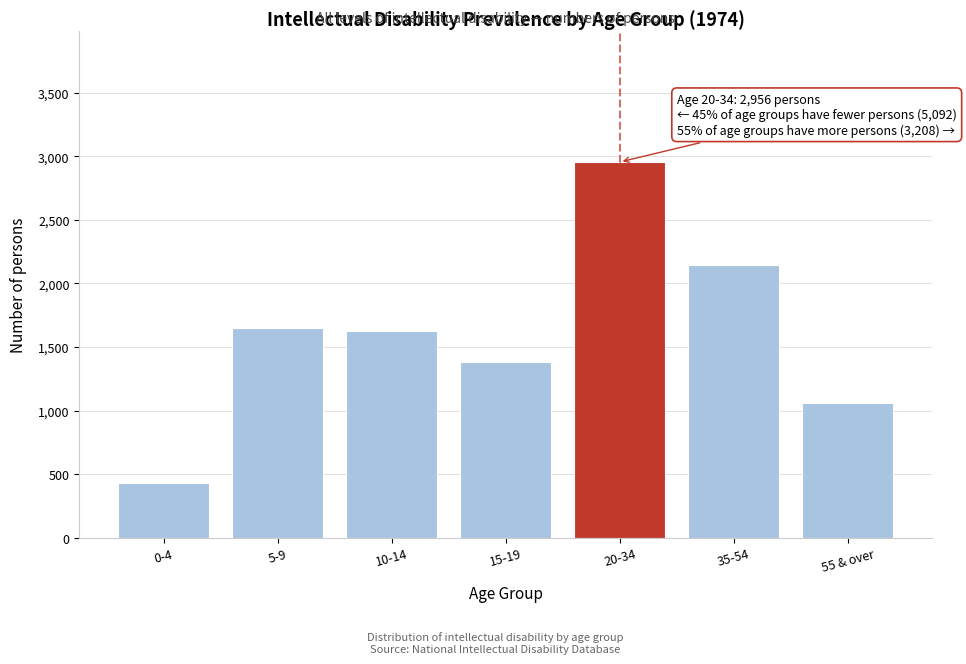

Reading left to right, transcribe all the data shown in this chart.

431	1650	1627	1384	2956	2148	1060